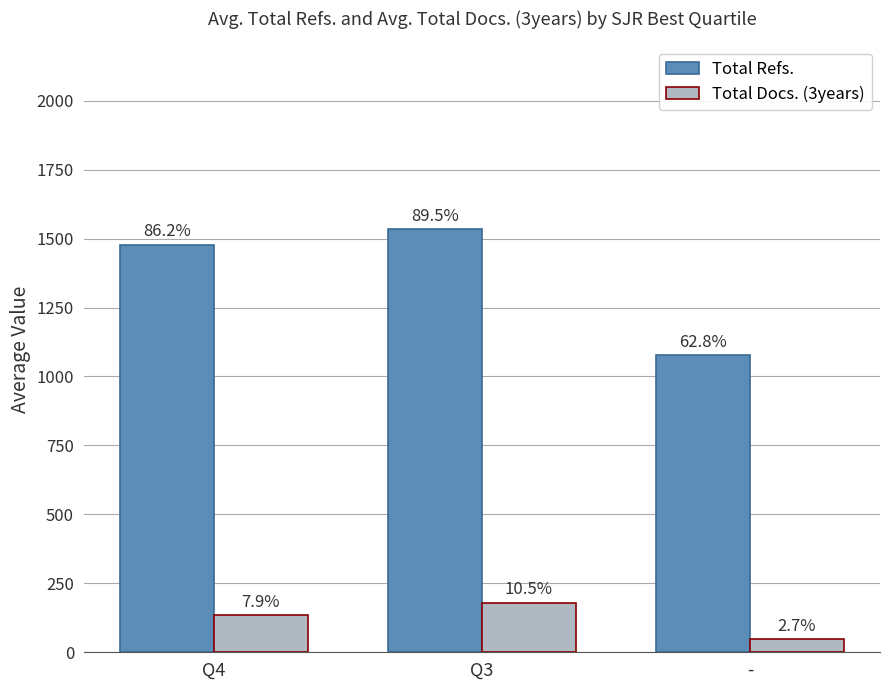

The Total Refs. series shows 1478.2 at Q4. True or false?

True